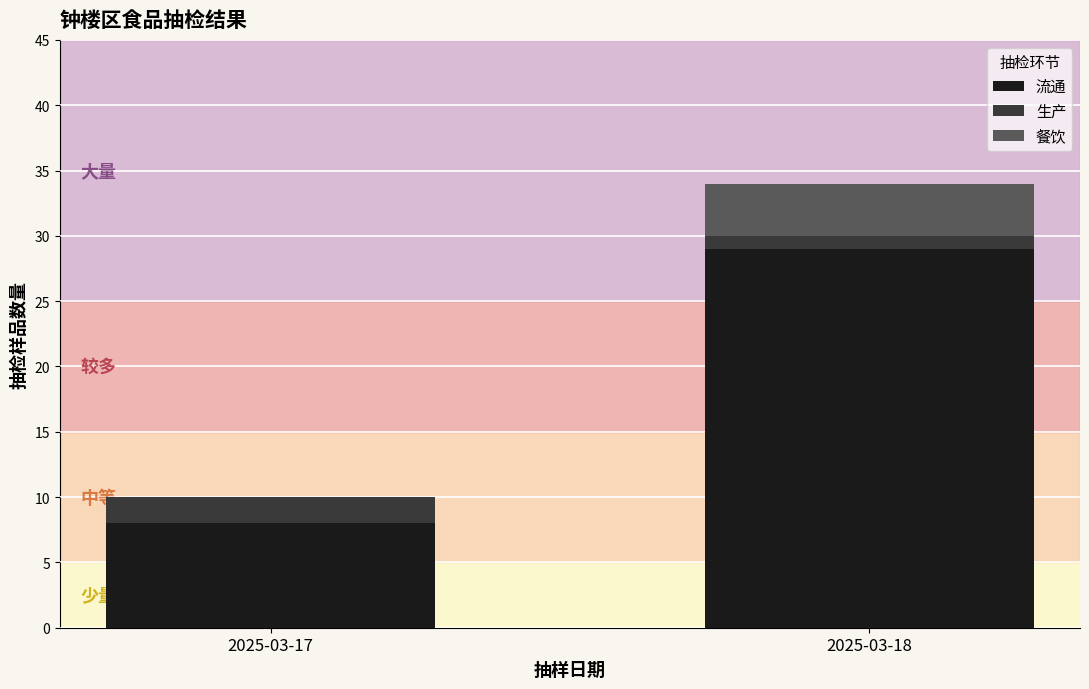

What value does the 流通 series have at 2025-03-18, to the nearest 5?

30